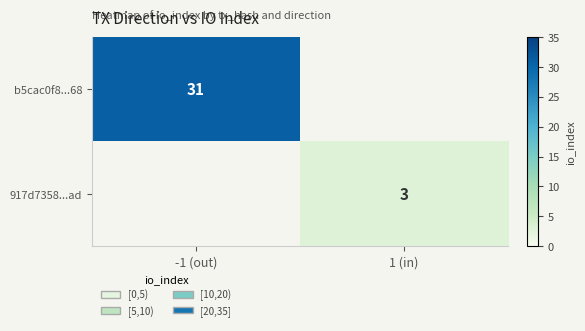

True or false: b5cac0f8...68 has a value of 0 at 1 (in).

True